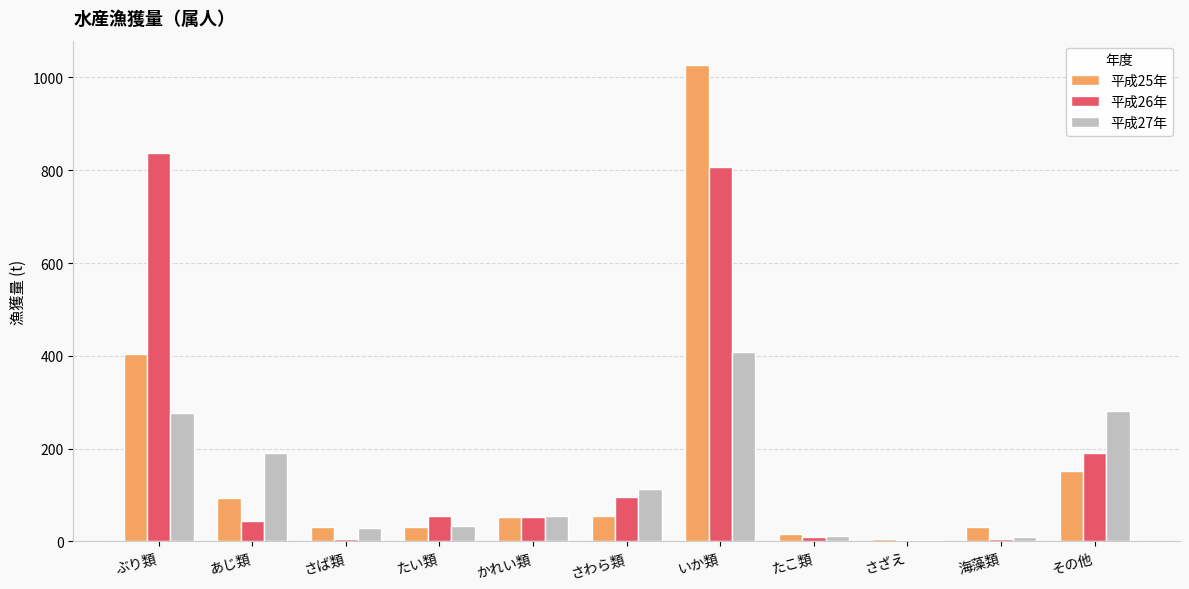

At which category is the sum across all series the highest?

いか類